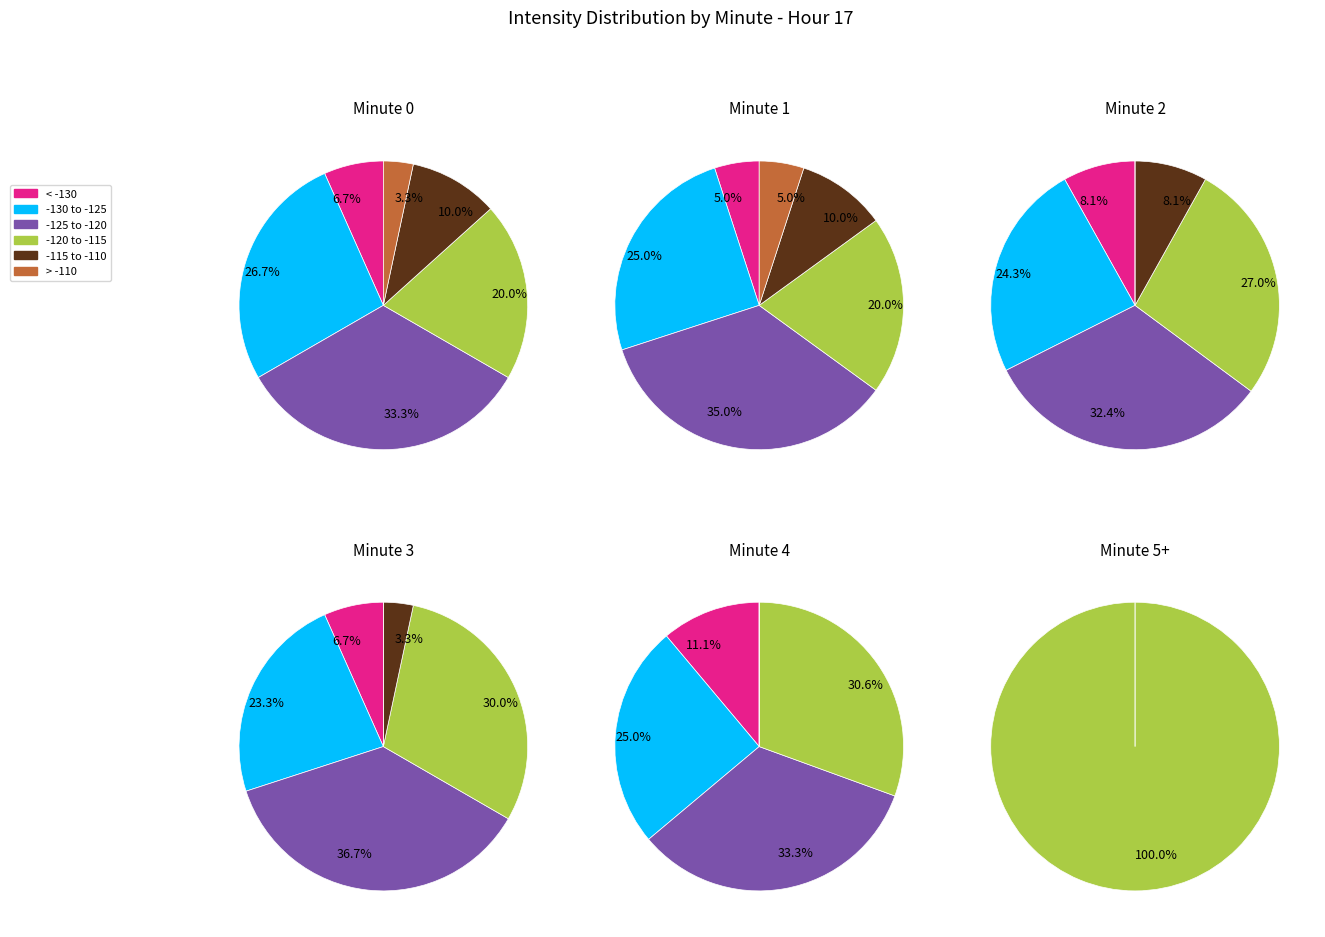

Is it true that 3 is 24% of the pie?

False